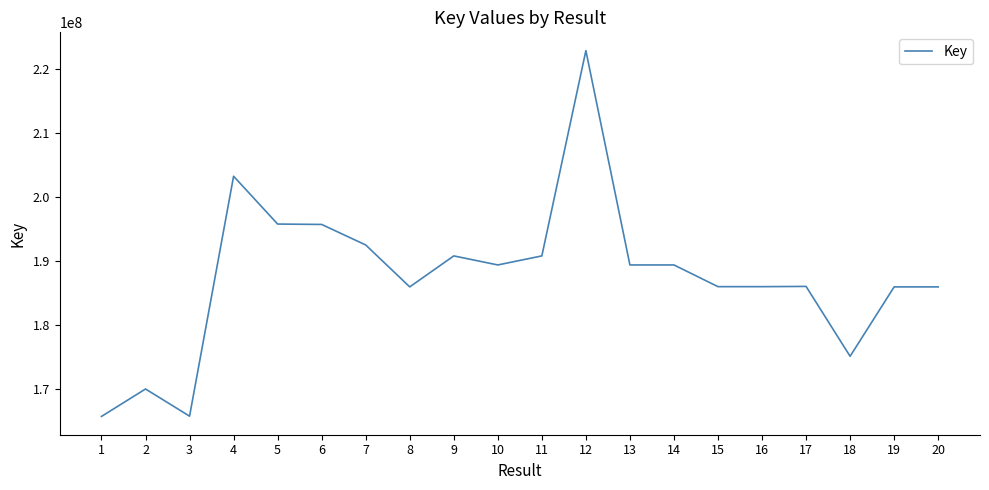

Approximately how many times larger is the value at 9 compared to 4?

0.9